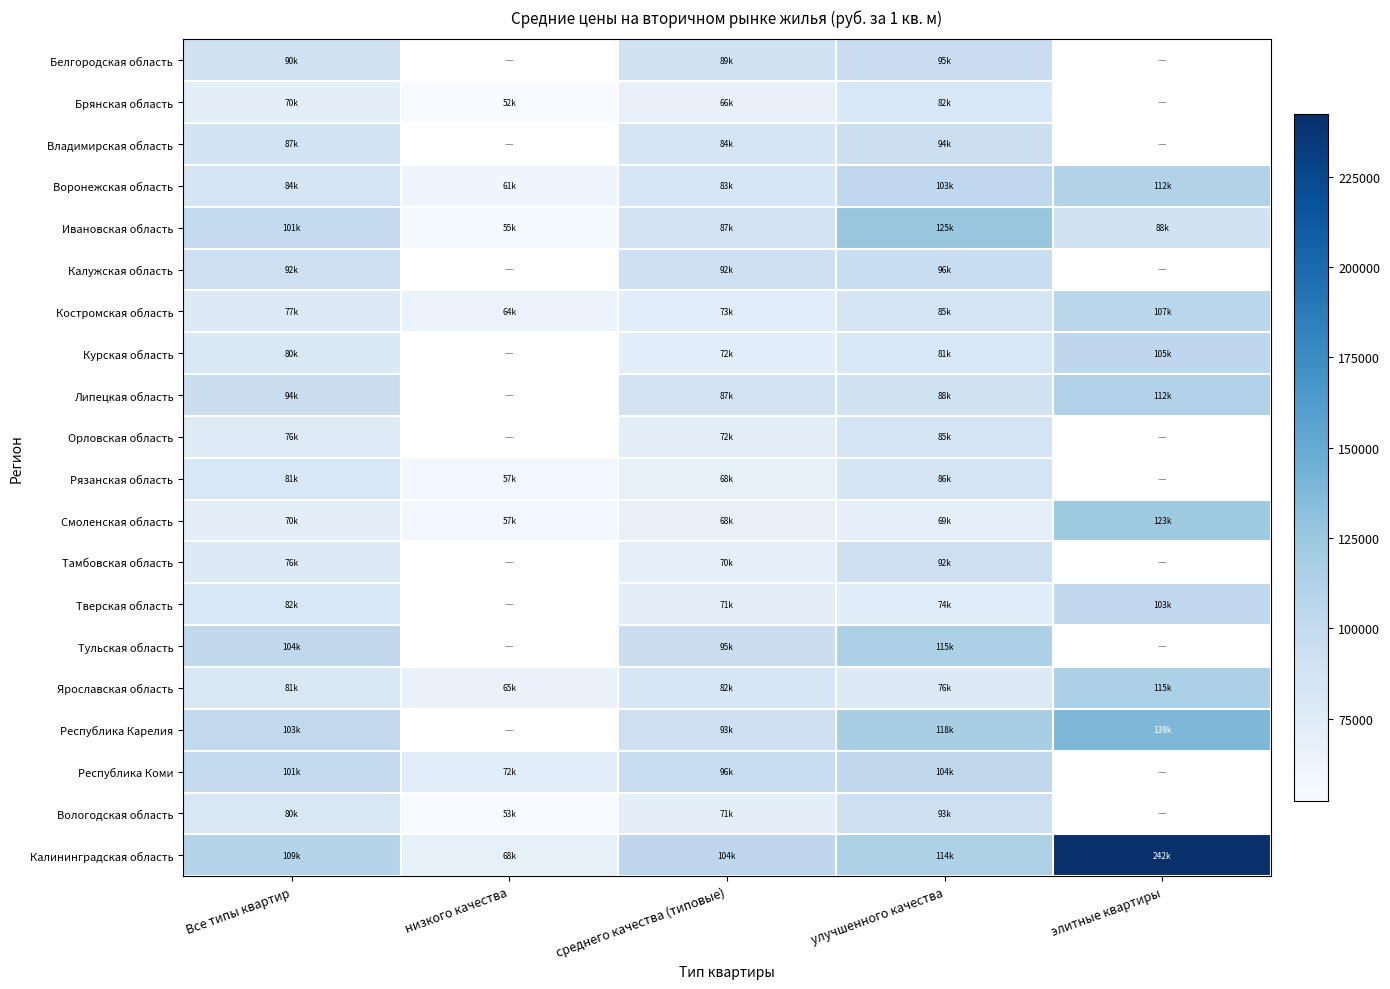

Which series has the largest range (max minus min)?

Калининградская область